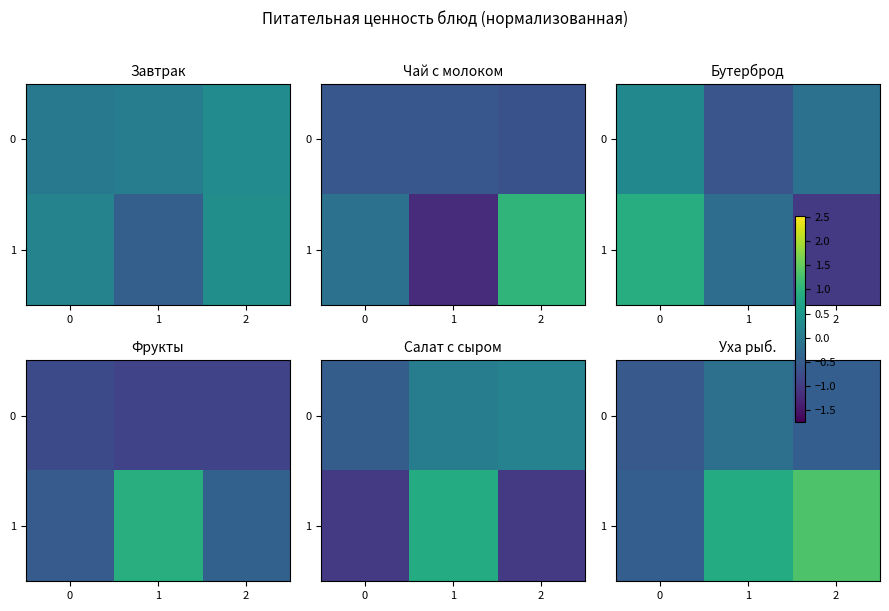

Which category has the highest value in the 0 series?

1